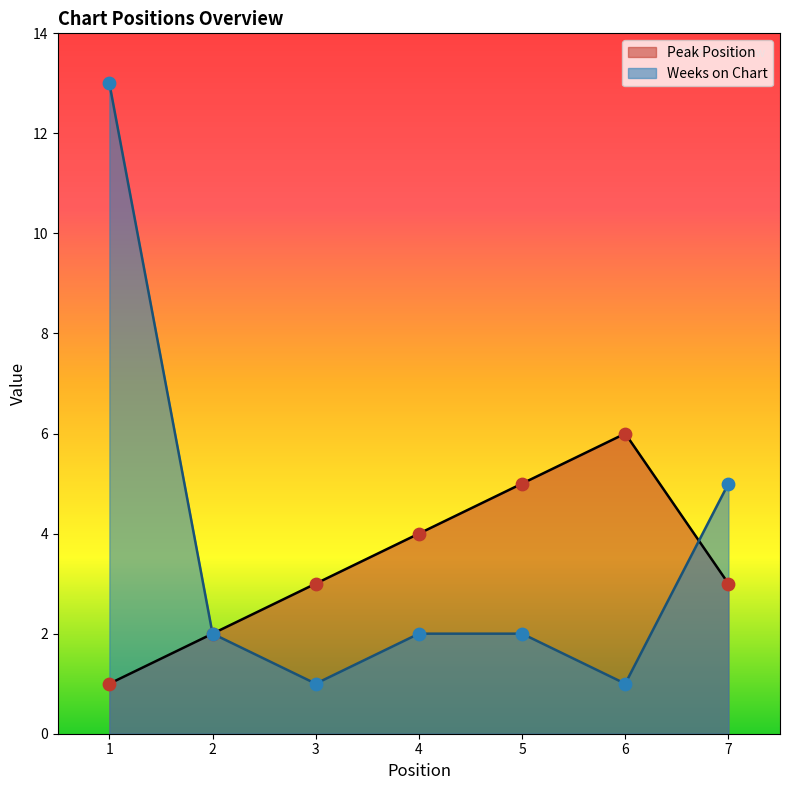

What are all the series names shown in the legend?

Peak Position, Weeks on Chart